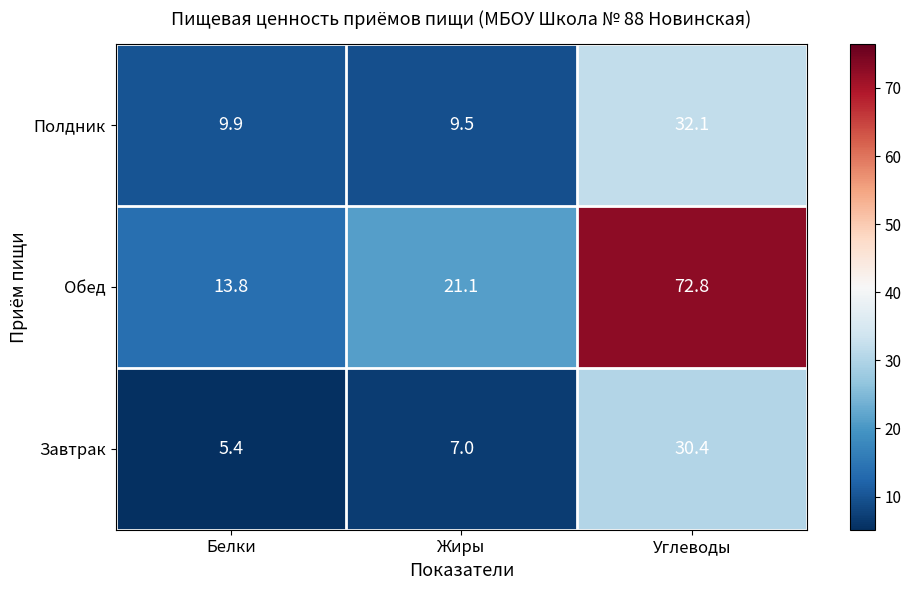

At which category does the chart reach its minimum across all series?

Белки